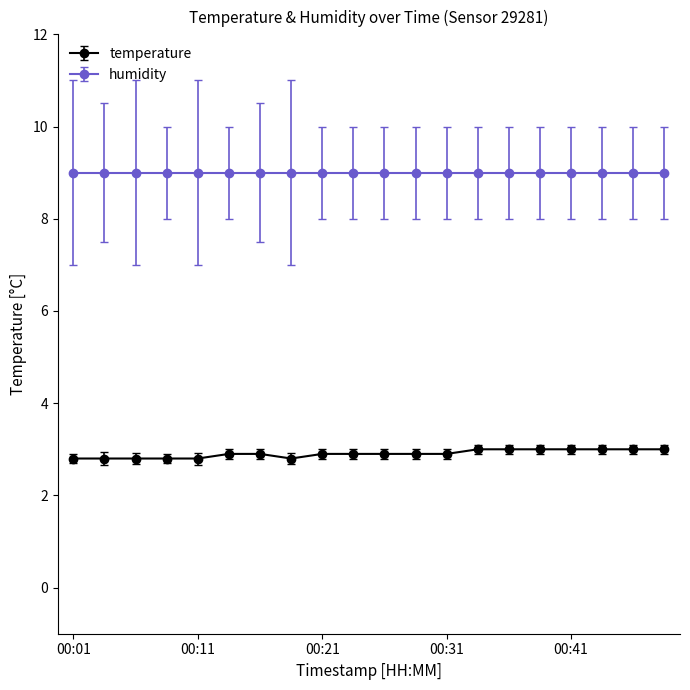

How many distinct data groups are displayed?

2